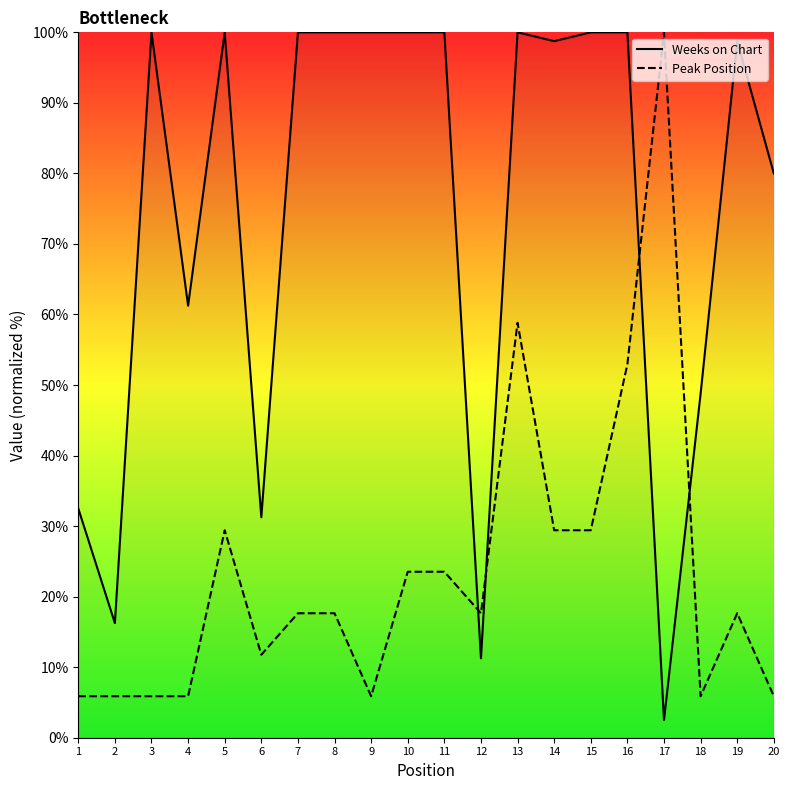

How many values in the Peak Position series exceed 17?

12